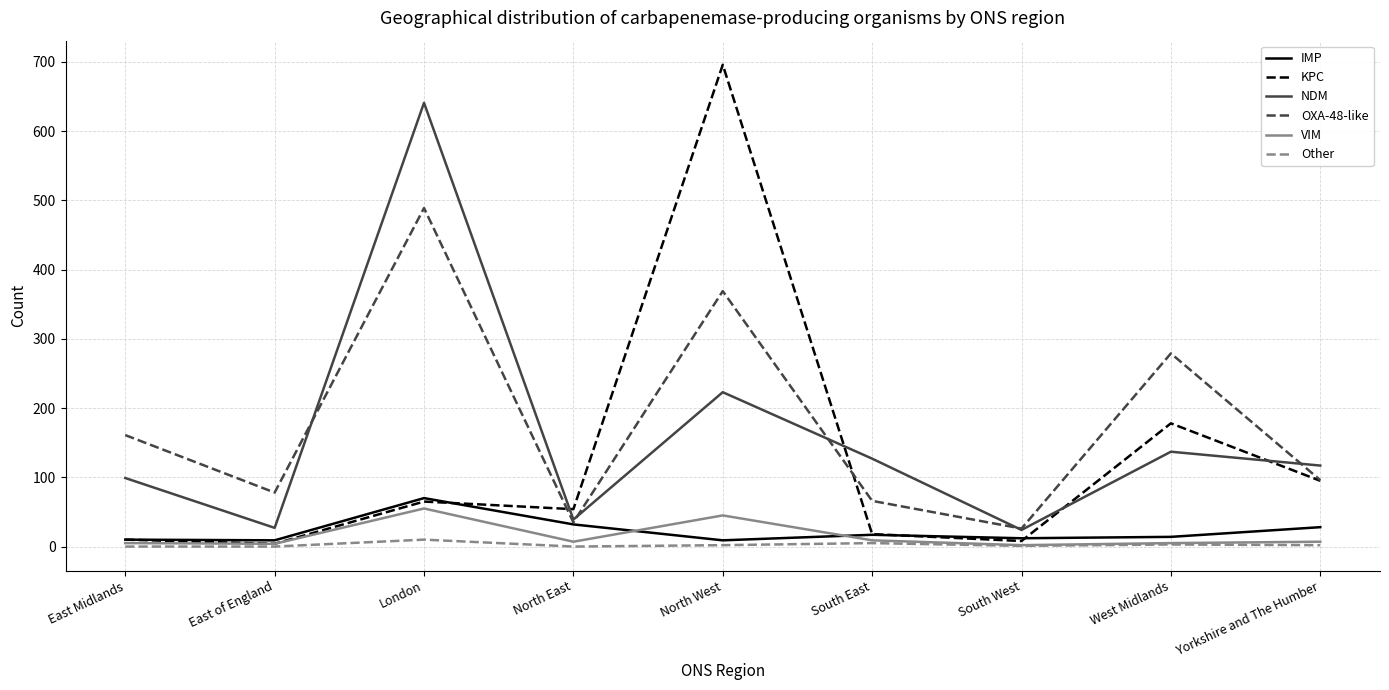

What is the sum of the Other values at South East and North West?

7